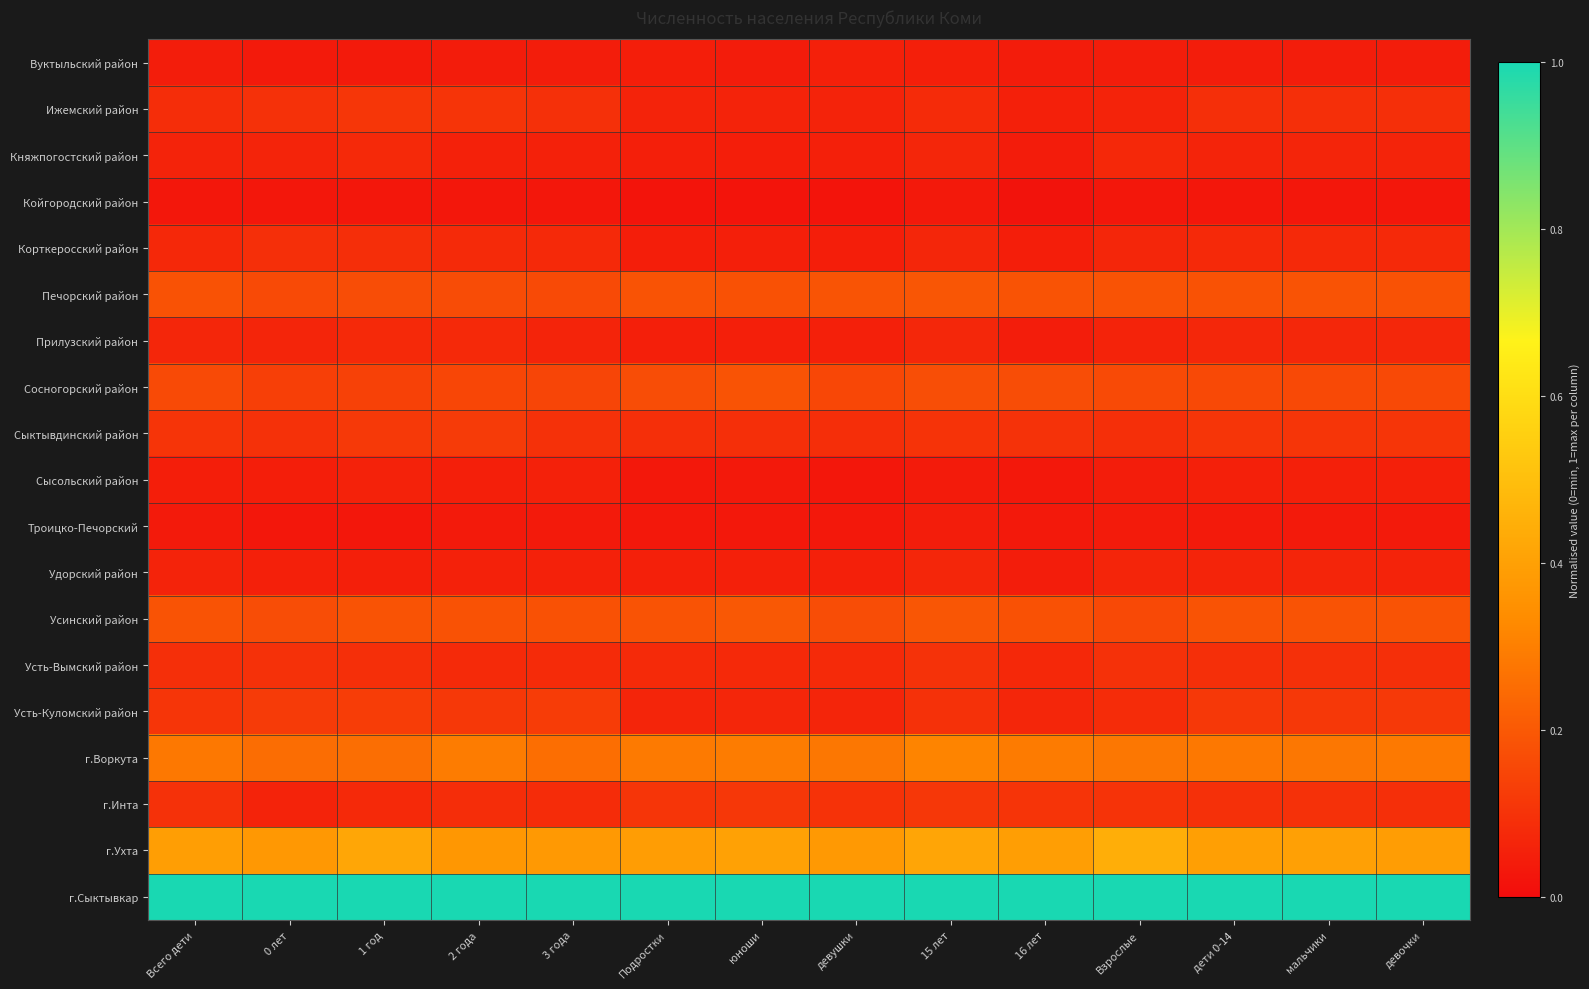

Which series has the largest range (max minus min)?

г.Ухта